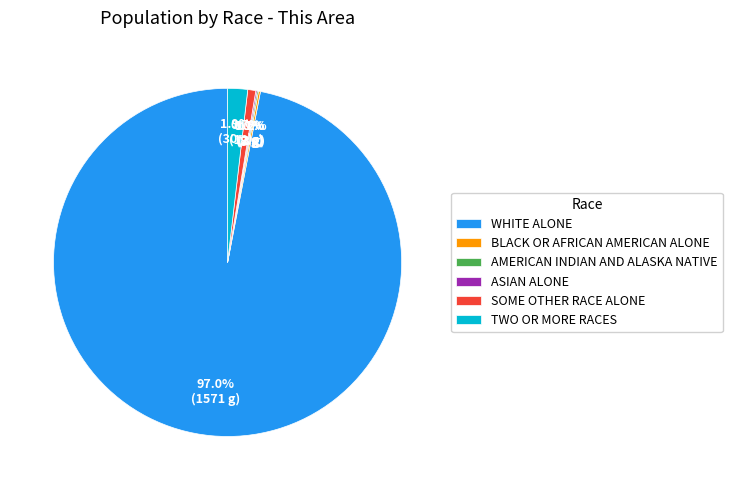

What percentage is NOT represented by SOME OTHER RACE ALONE?

99.3%